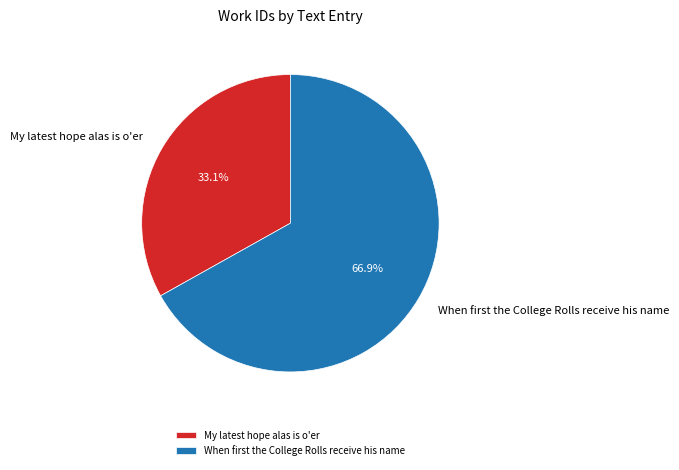

How many segments does this pie chart have?

2